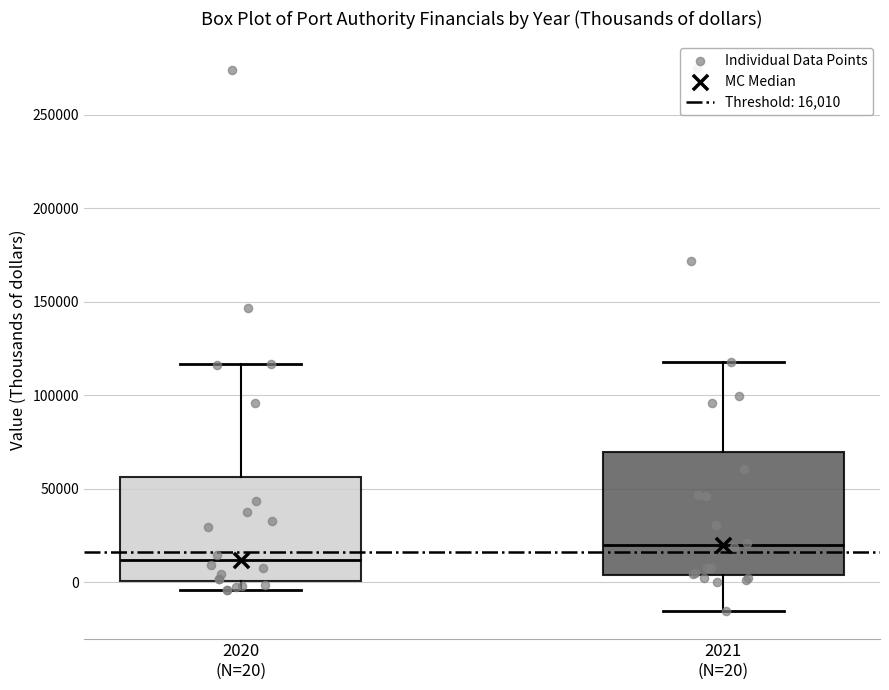

Reading left to right, transcribe this box plot: for each box, give where its median line is, the range the box spans, and where its two whiskers end, as read against the y-axis. The values are not printed on the chart, so give them approximately, as read against the axis.

2020 (N=20): median 10000, box 0 to 55000, whiskers -5000 to 115000
2021 (N=20): median 20000, box 5000 to 70000, whiskers -15000 to 120000